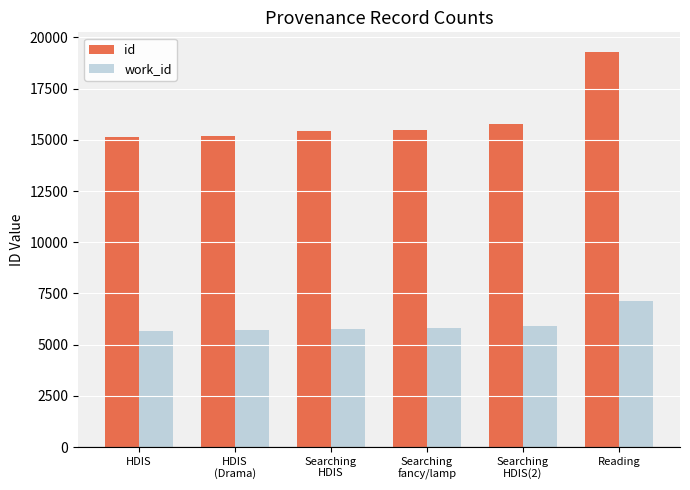

What is the sum of all work_id values?

35993